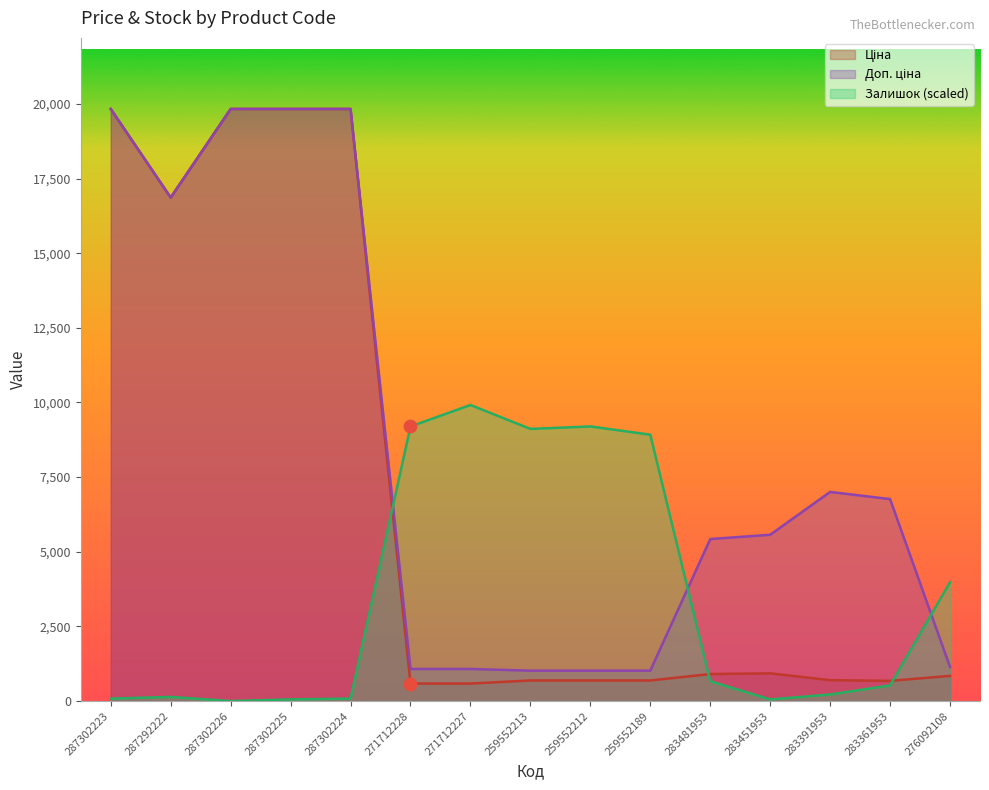

Which series reaches the minimum Y coordinate?

Залишок